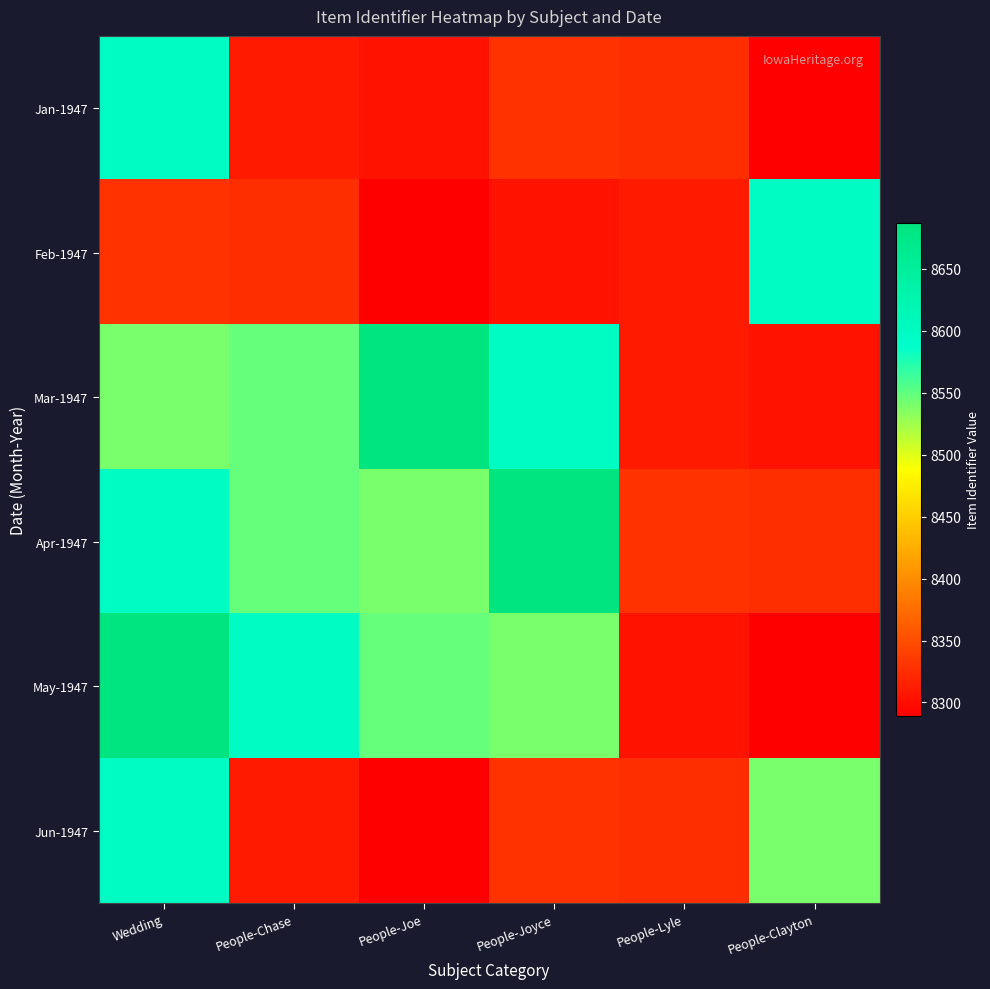

At which category is the sum across all series the highest?

Wedding